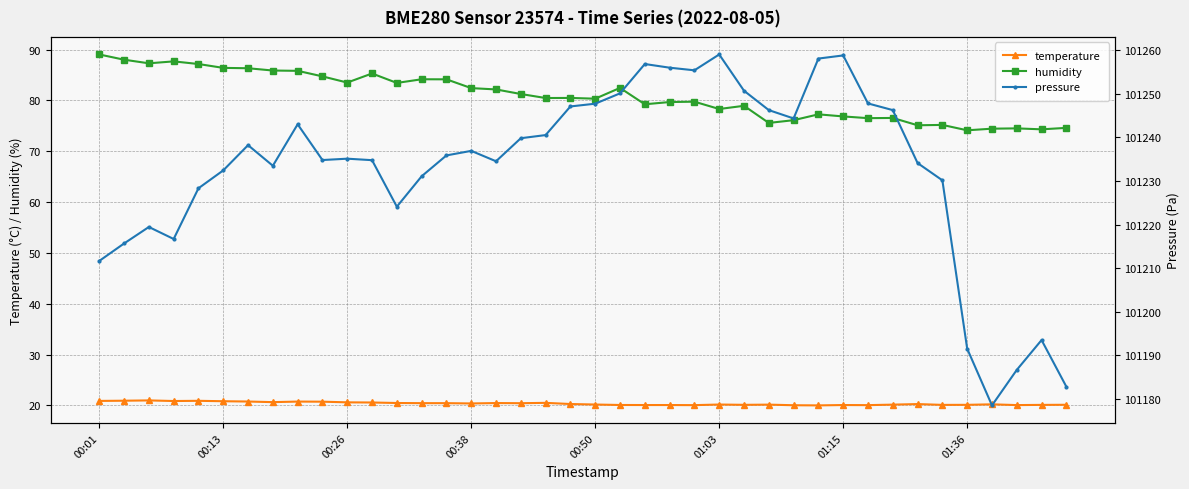

What is the minimum value for humidity?

74.1